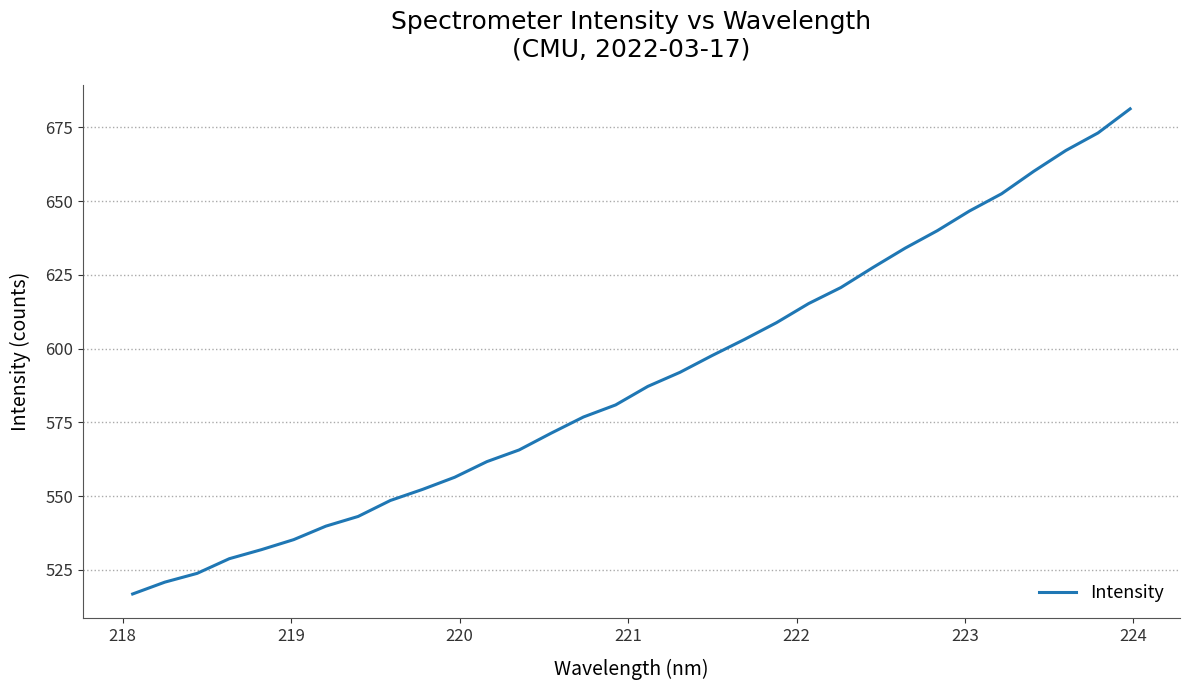

What is the minimum value shown in the chart?

516.8